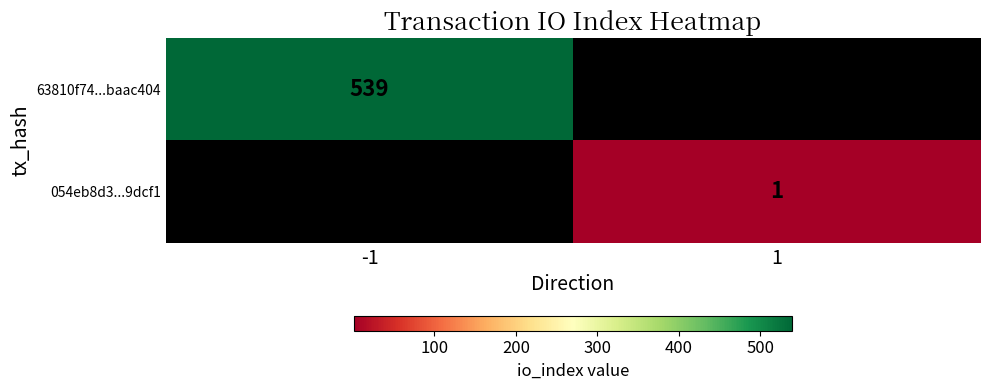

True or false: 63810f74...baac404 has a value of 927.2 at -1.

False